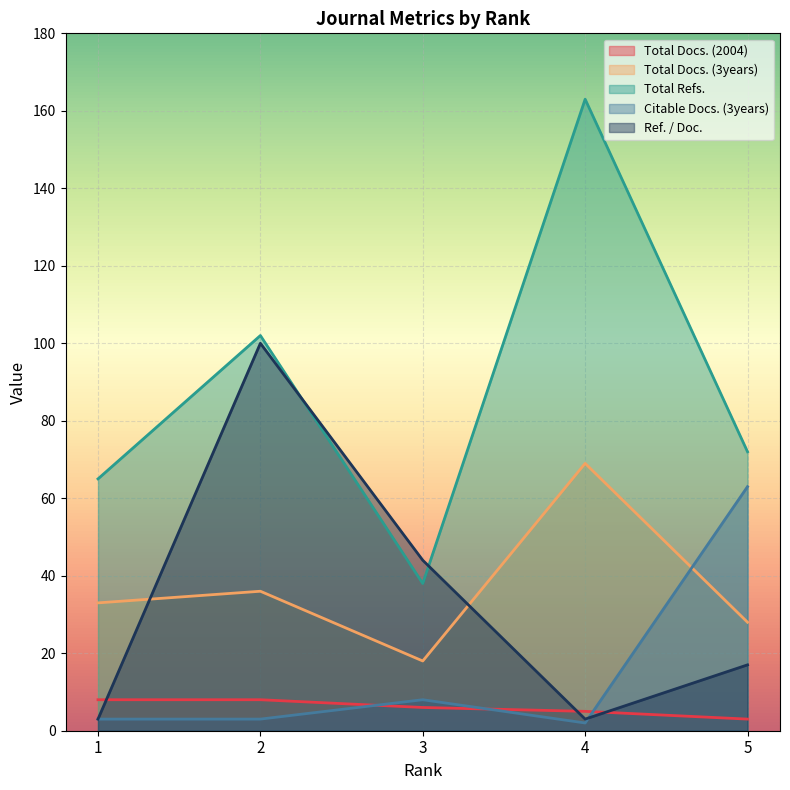

True or false: Total Docs. (2004) and Total Refs. intersect in this chart.

False